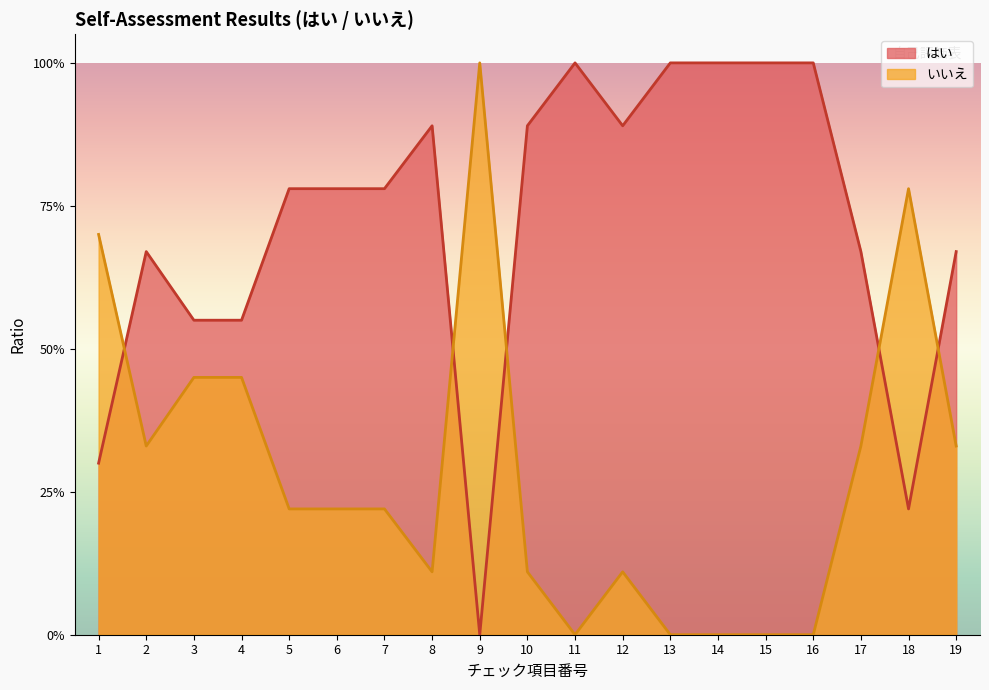

Reading left to right, extract all data points from this chart.

はい: 1=0.3	2=0.7	3=0.6	4=0.6	5=0.8	6=0.8	7=0.8	8=0.9	9=0.0	10=0.9	11=1.0	12=0.9	13=1.0	14=1.0	15=1.0	16=1.0	17=0.7	18=0.2	19=0.7
いいえ: 1=0.7	2=0.3	3=0.5	4=0.5	5=0.2	6=0.2	7=0.2	8=0.1	9=1.0	10=0.1	11=0.0	12=0.1	13=0.0	14=0.0	15=0.0	16=0.0	17=0.3	18=0.8	19=0.3